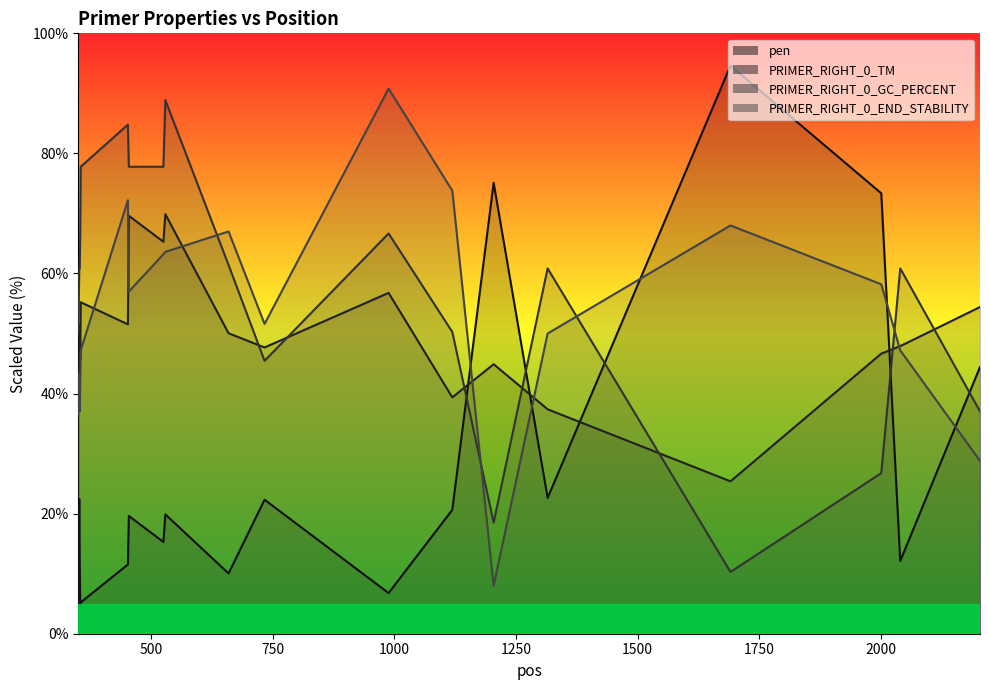

What is the spread (max minus min) of values at 2001?

46.6